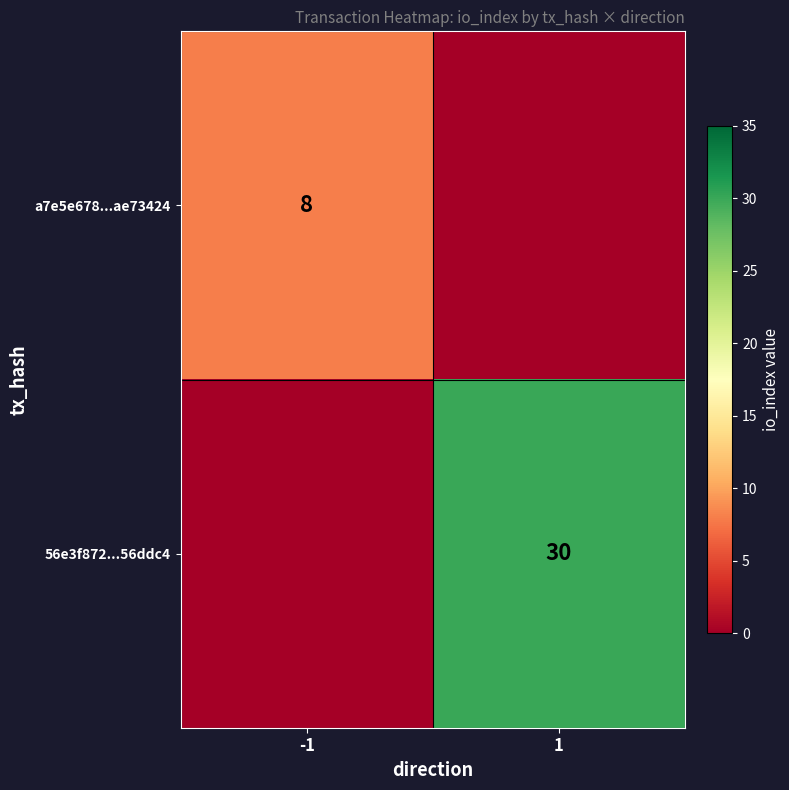

Is the value of a7e5e678...ae73424 at -1 greater than the value of 56e3f872...56ddc4 at 1?

No